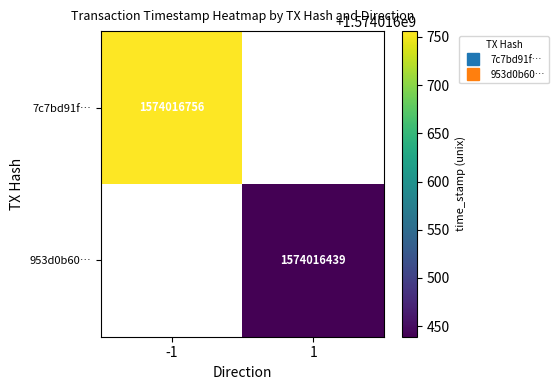

How many data points does each series have?

2